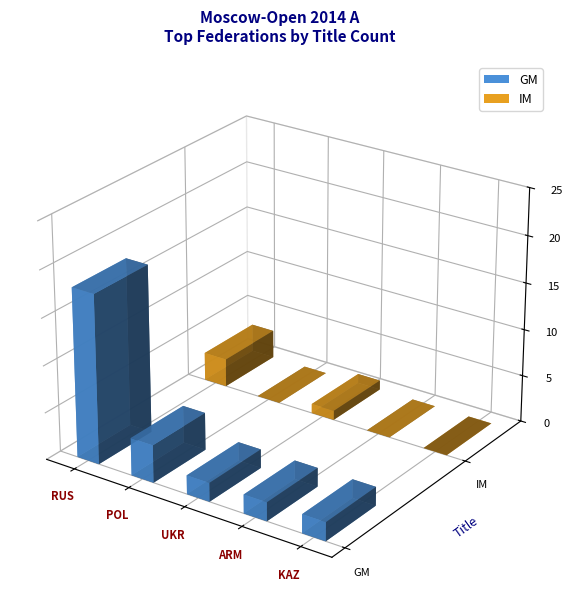

Where is  nearest to the value 1?

POL